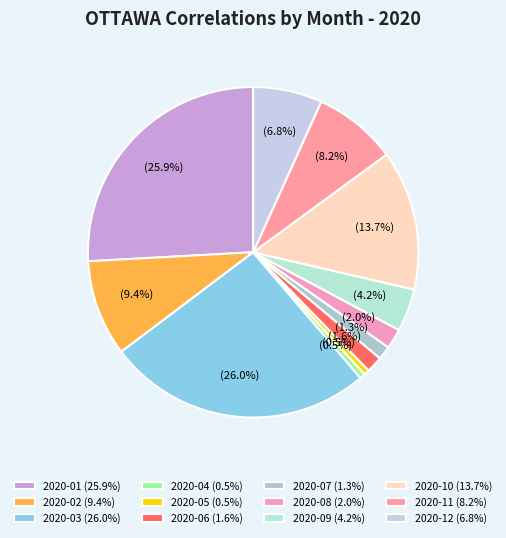

To the nearest percent, what is the difference between the largest and smallest slice percentages?

25%